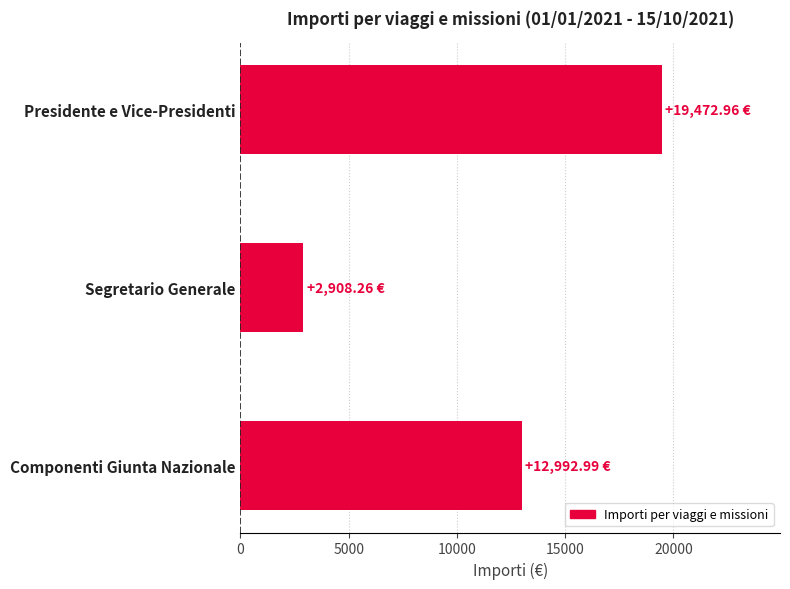

How many bars are there in total?

3